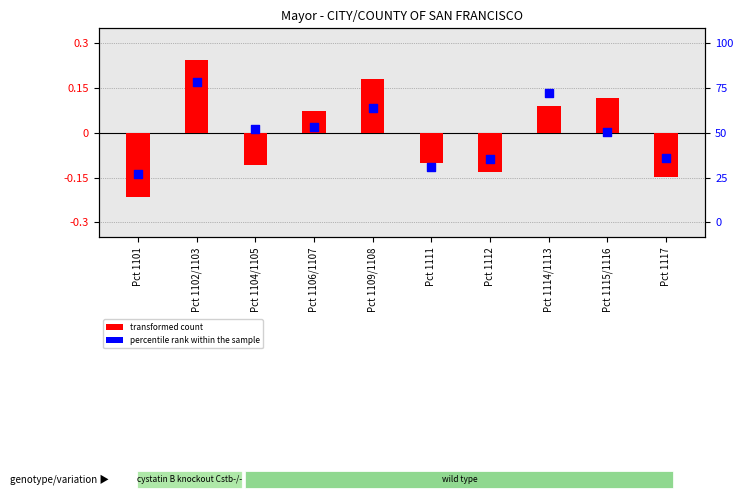

At how many categories does at least one series exceed 0?

6